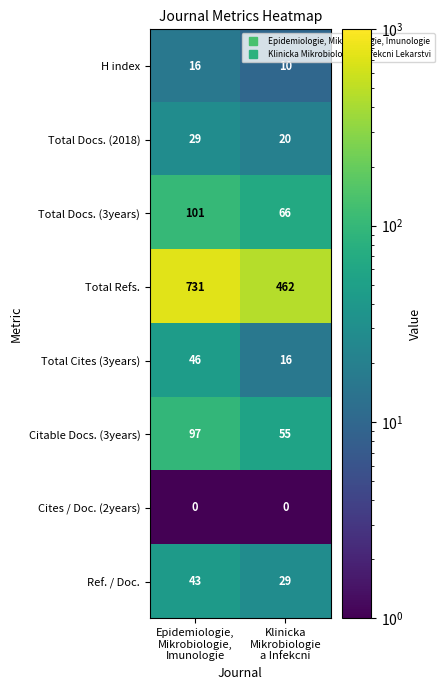

Which series has the largest range (max minus min)?

Total Refs.